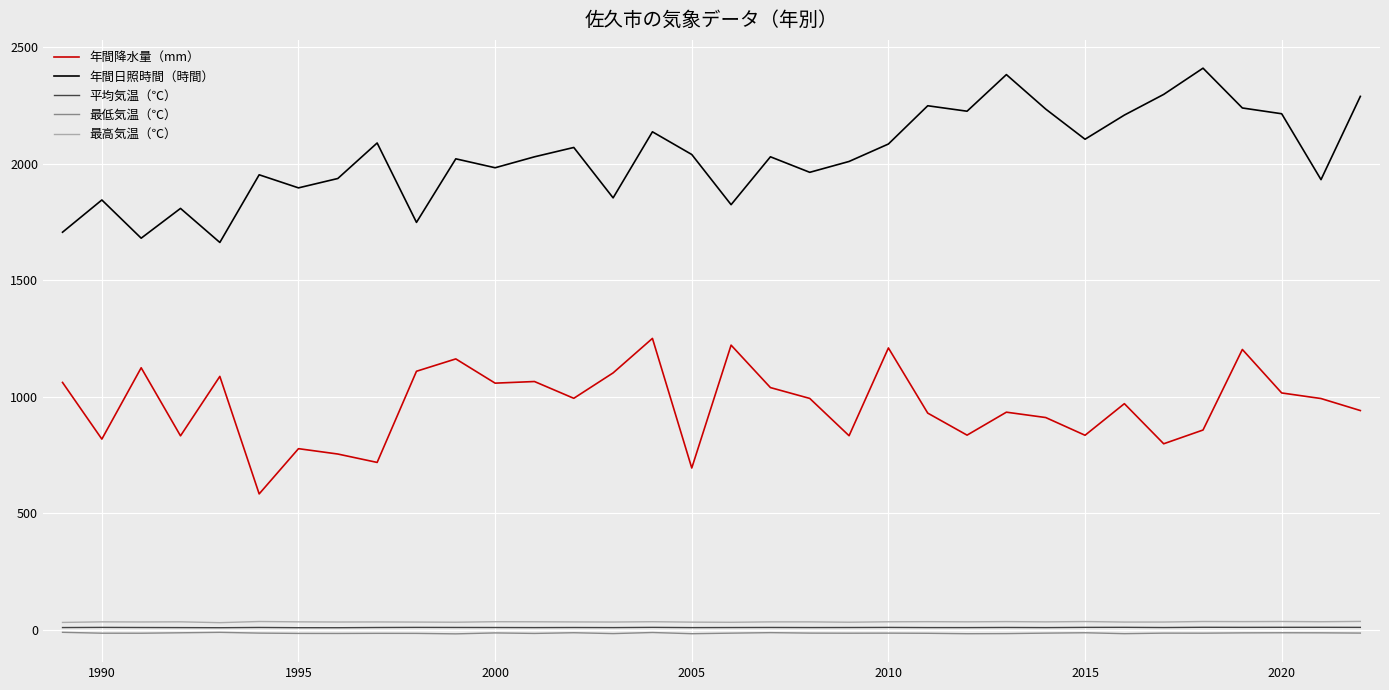

What is the minimum value for 年間日照時間（時間）?

1662.5